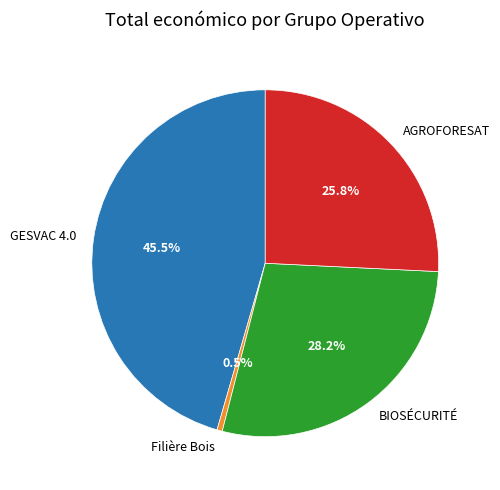

Which has a higher value, AGROFORESAT or Filière Bois?

AGROFORESAT